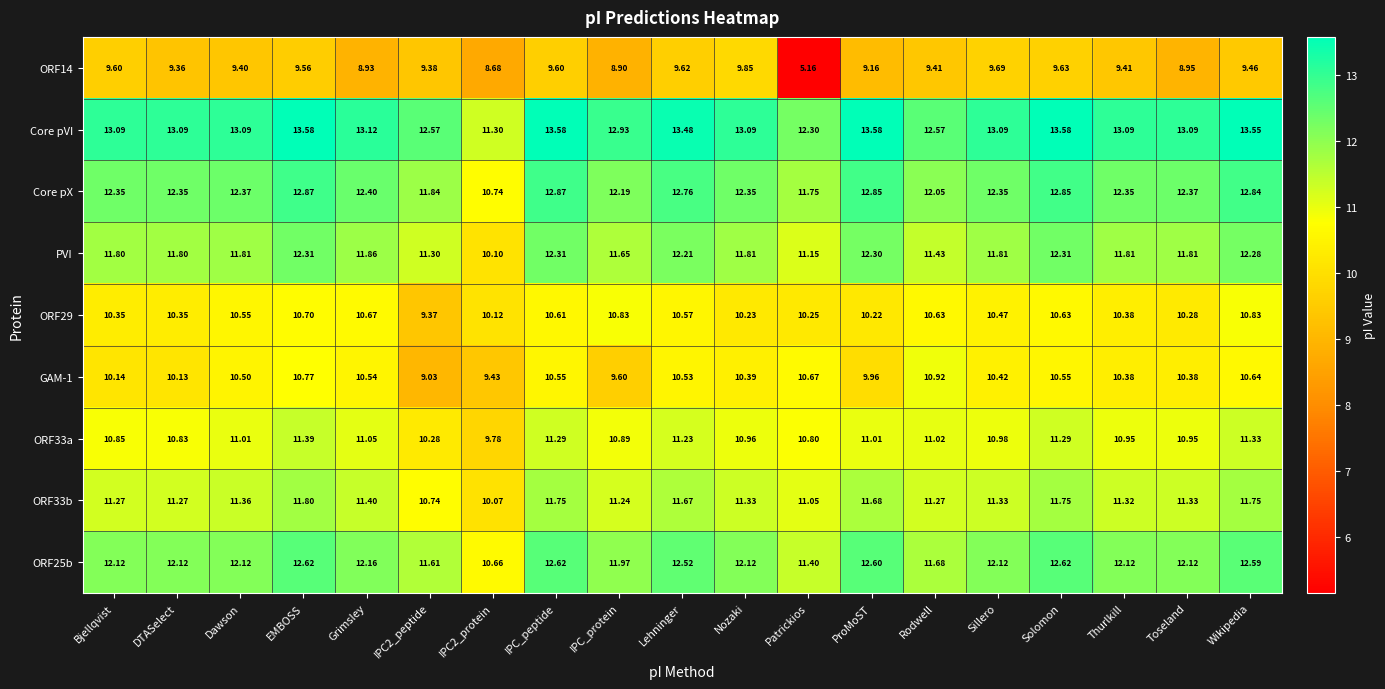

Which series has the largest total across all categories?

Core pVI